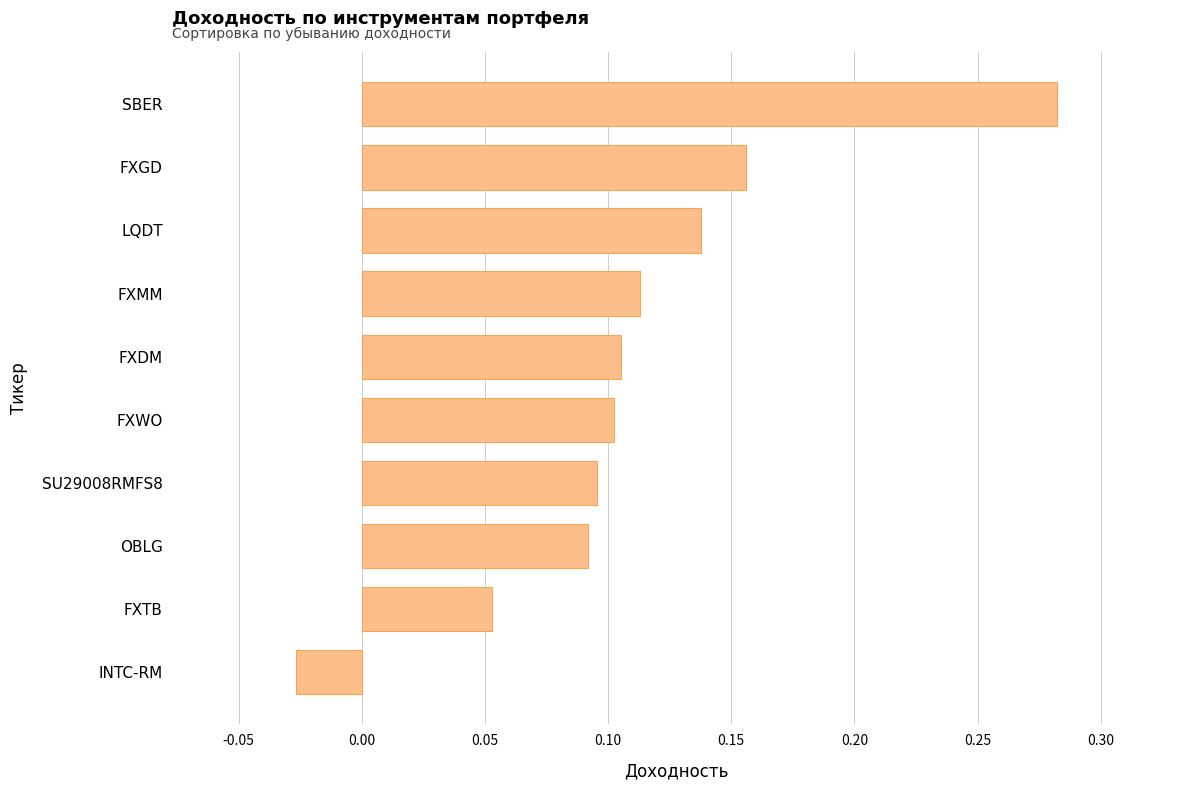

Which has a higher value, LQDT or FXDM?

LQDT